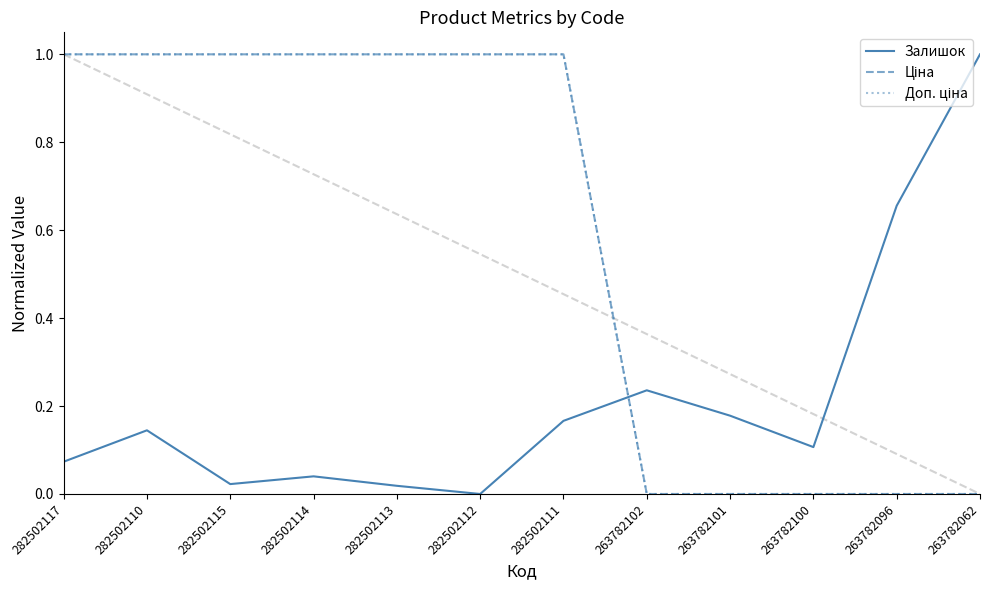

How many lines are shown in the chart?

3